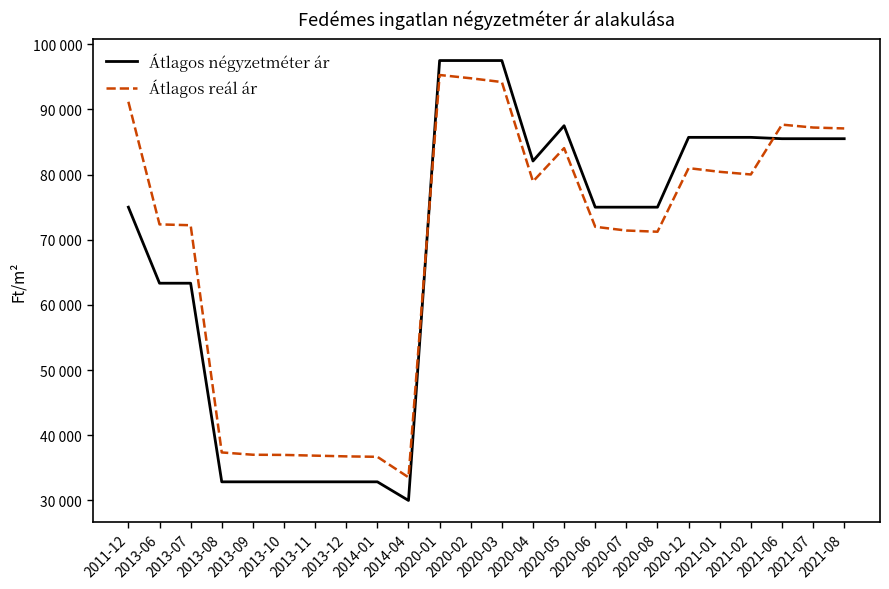

Where does the Átlagos négyzetméter ár series first go above 75000?

2020-01